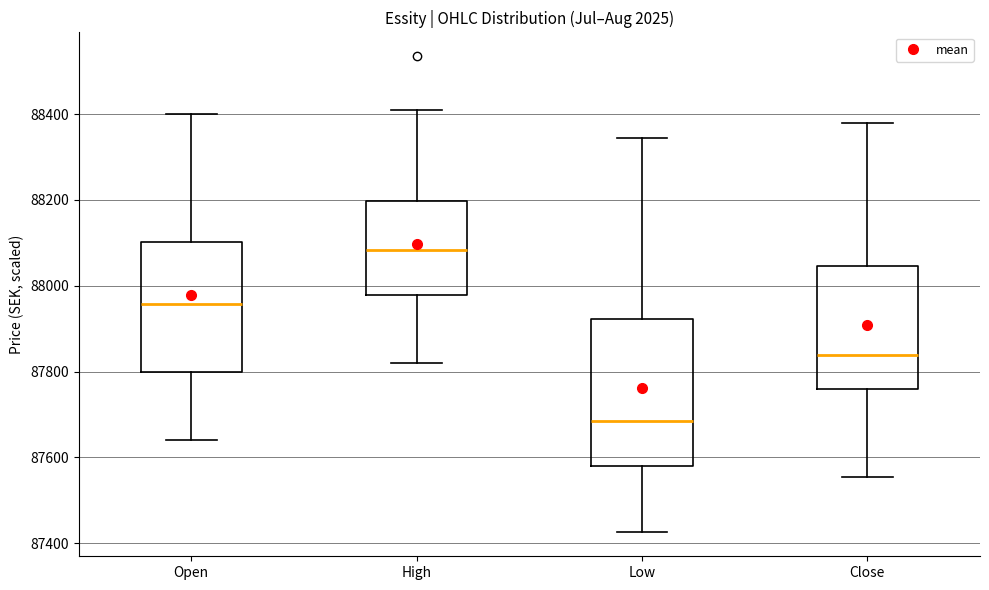

Reading left to right, read every box against the y-axis: the position of its median line, the range the box covers, and the ends of its whiskers. The values are not printed on the chart, so give them approximately, as read against the axis.

Open: median 87960, box 87800 to 88100, whiskers 87640 to 88400
High: median 88080, box 87980 to 88200, whiskers 87820 to 88420
Low: median 87680, box 87580 to 87920, whiskers 87420 to 88340
Close: median 87840, box 87760 to 88040, whiskers 87560 to 88380